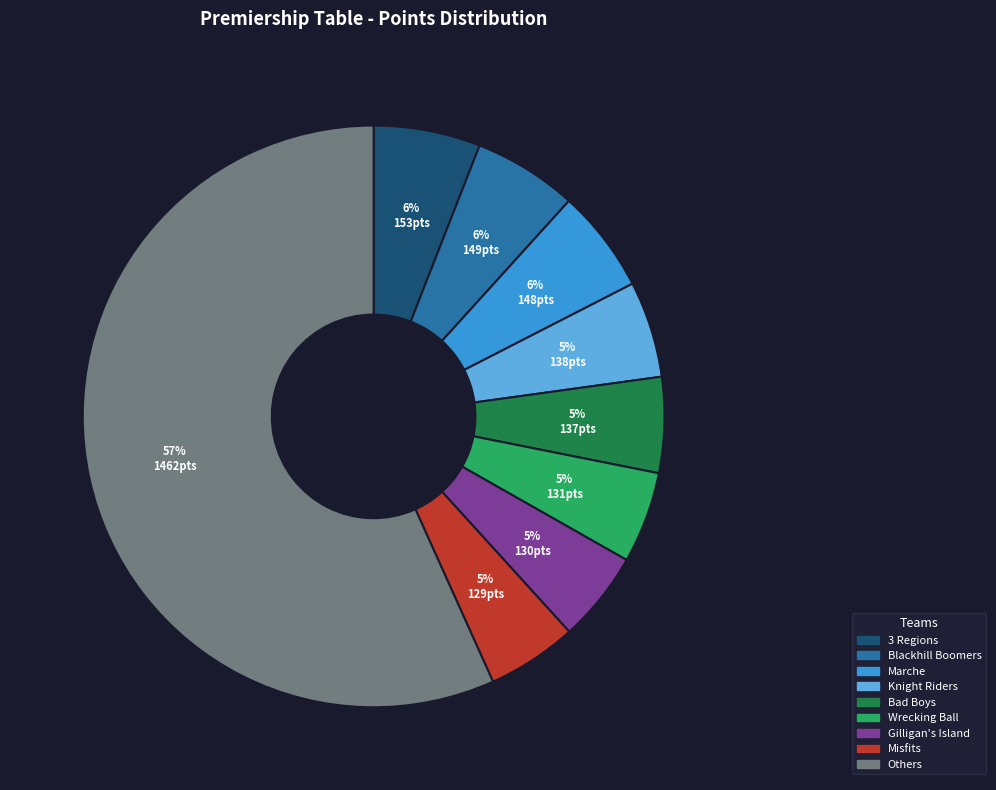

Is there any slice that represents more than half of the pie?

Yes